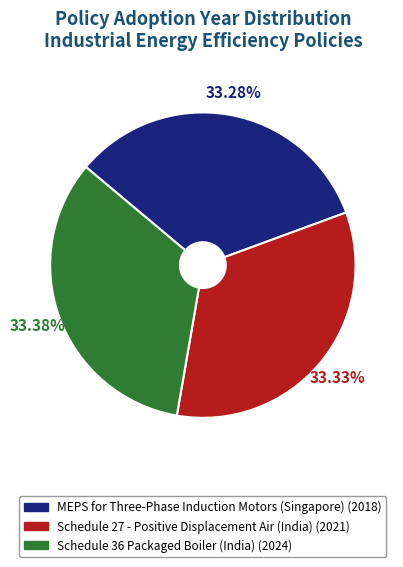

Is there a majority slice in this chart?

No